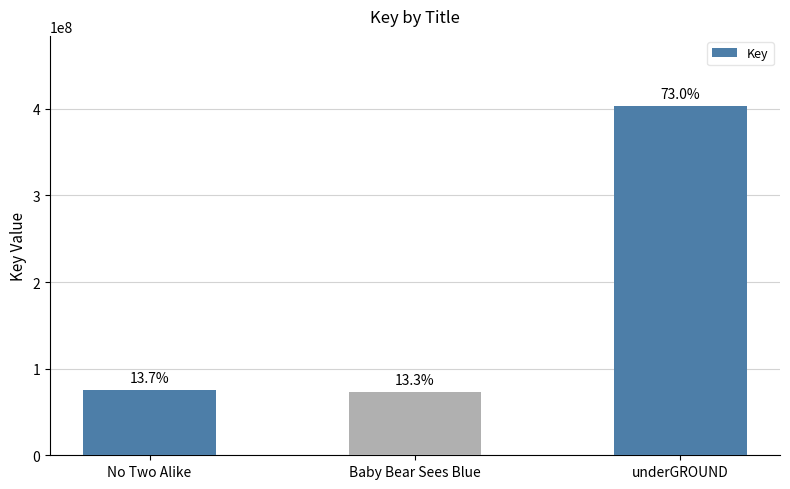

Reading left to right, list all the values displayed in this chart.

No Two Alike=75898495	Baby Bear Sees Blue=73609072	underGROUND=403414130